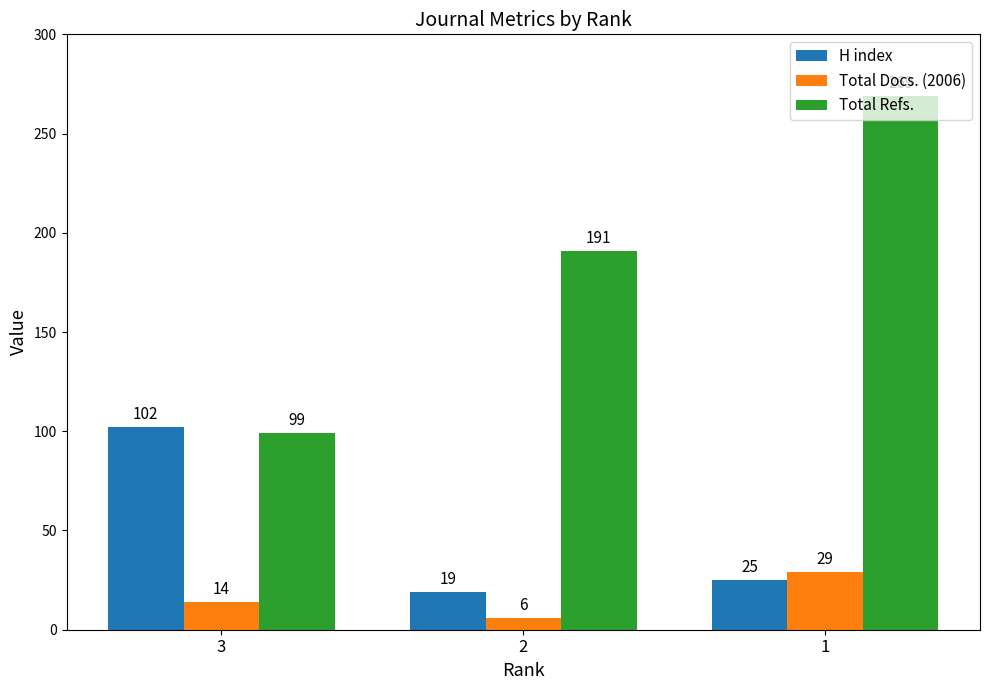

Where is H index nearest to the value 60?

1